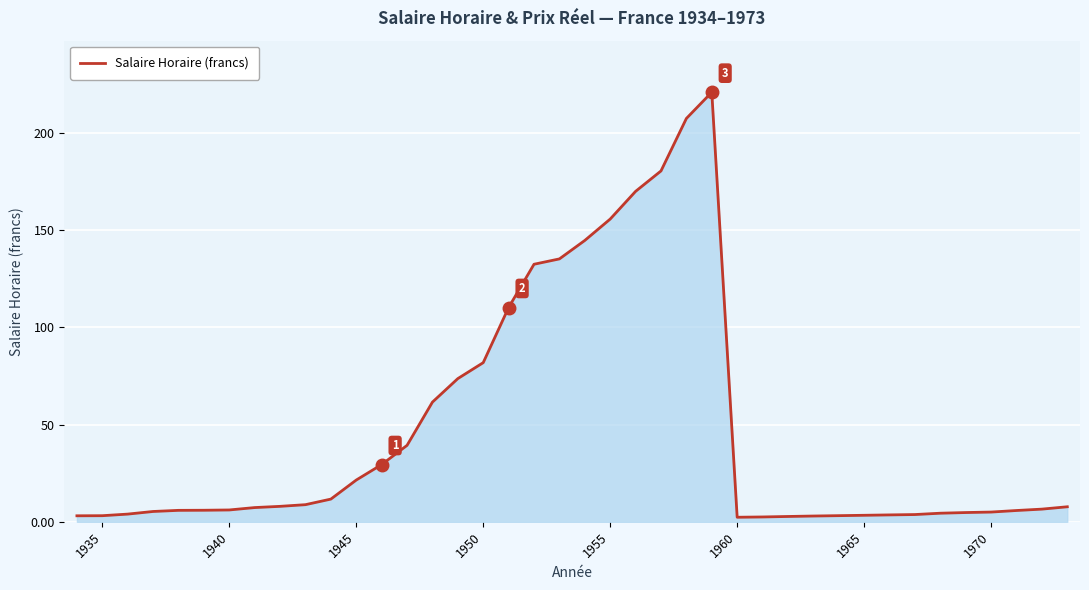

What is the maximum value shown in the chart?

221.0